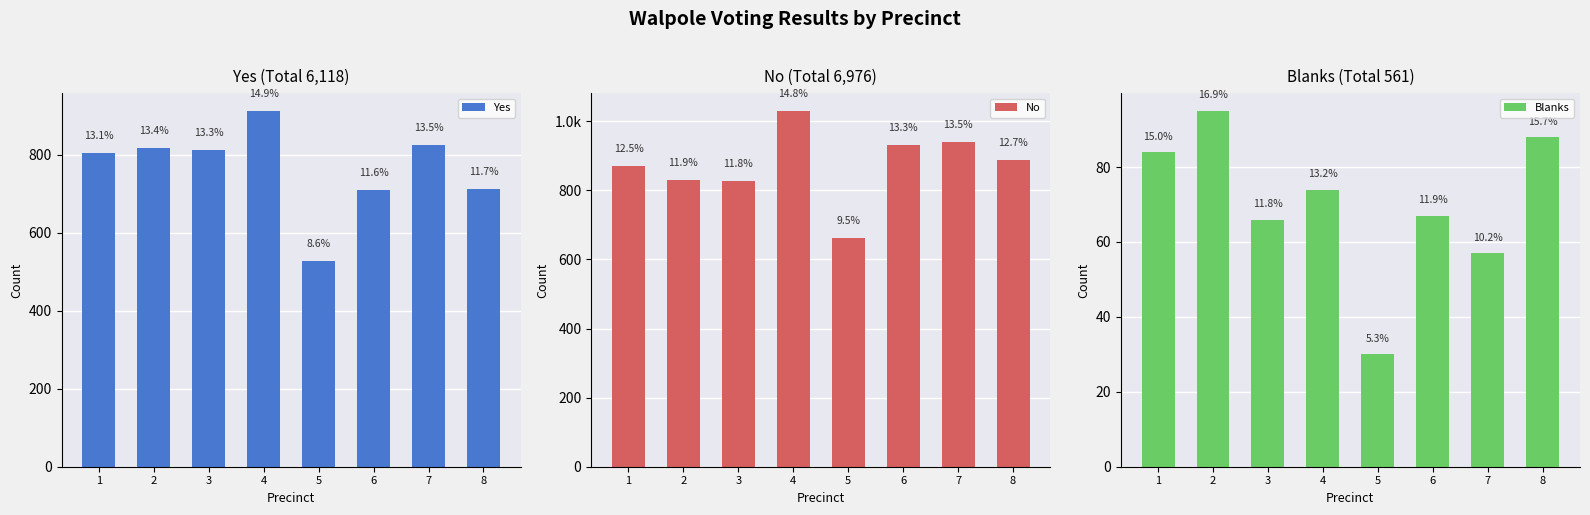

Reading right to left, transcribe all the data shown in this chart.

Yes: 713	825	709	527	912	811	817	804
No: 887	940	930	662	1030	826	830	871
Blanks: 88	57	67	30	74	66	95	84